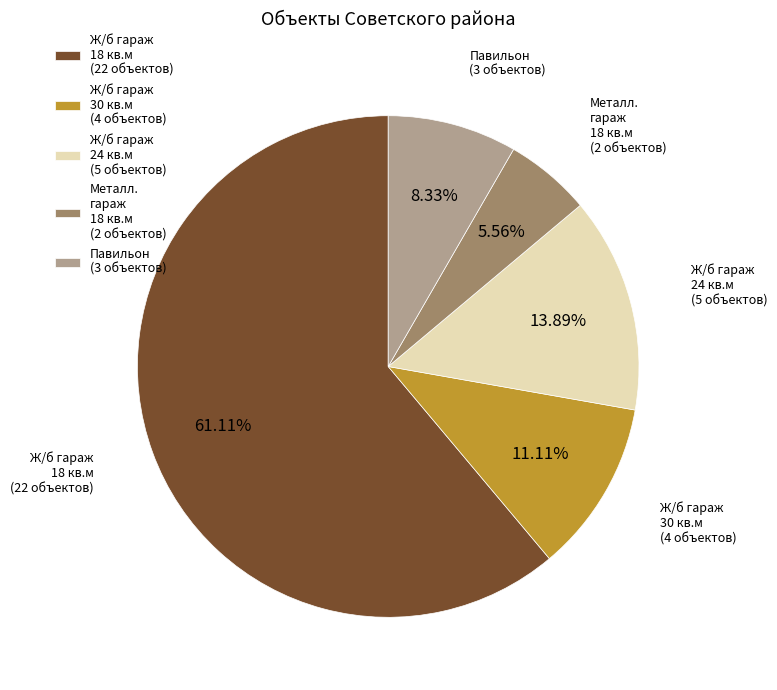

To the nearest percent, what is the difference between the largest and smallest slice percentages?

56%